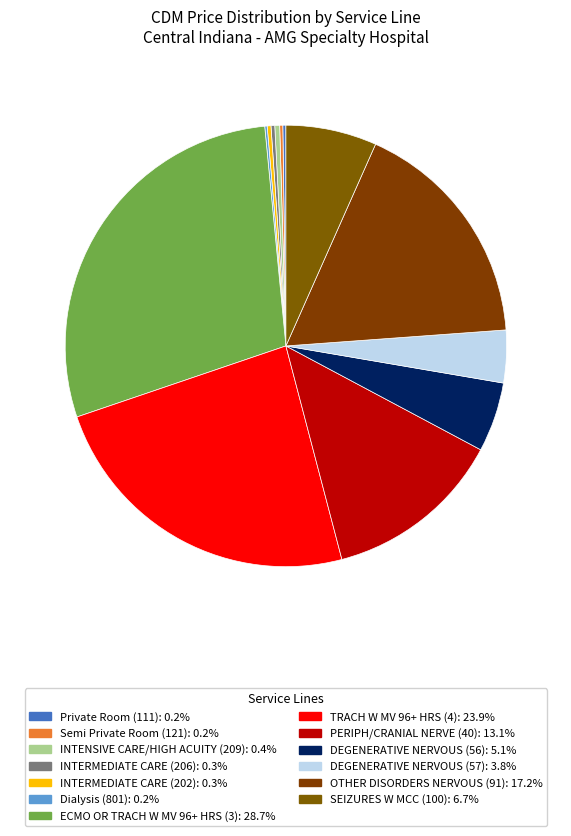

What is the smallest slice in the pie chart?

Dialysis (801)